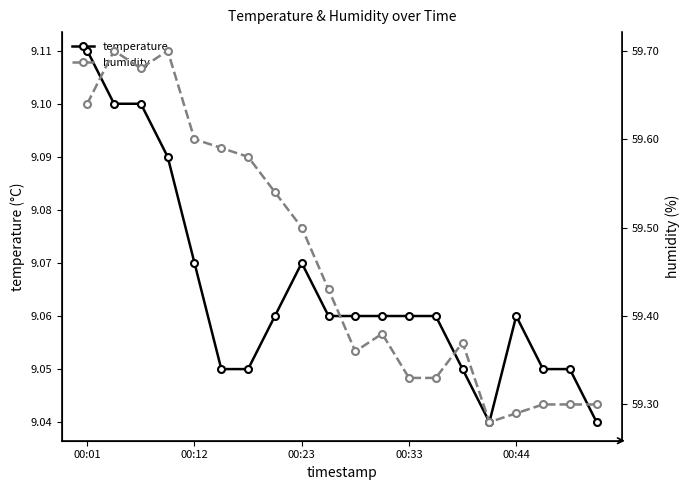

The value of temperature at 00:23 is 12.5. True or false?

False